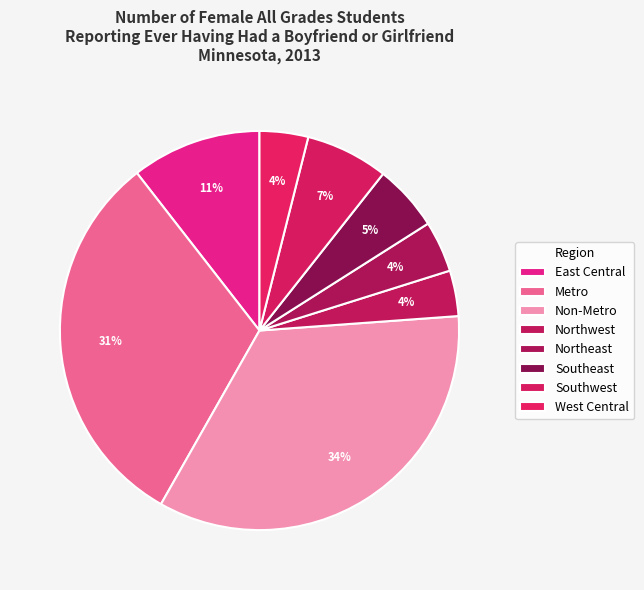

How many slices are in this pie chart?

8